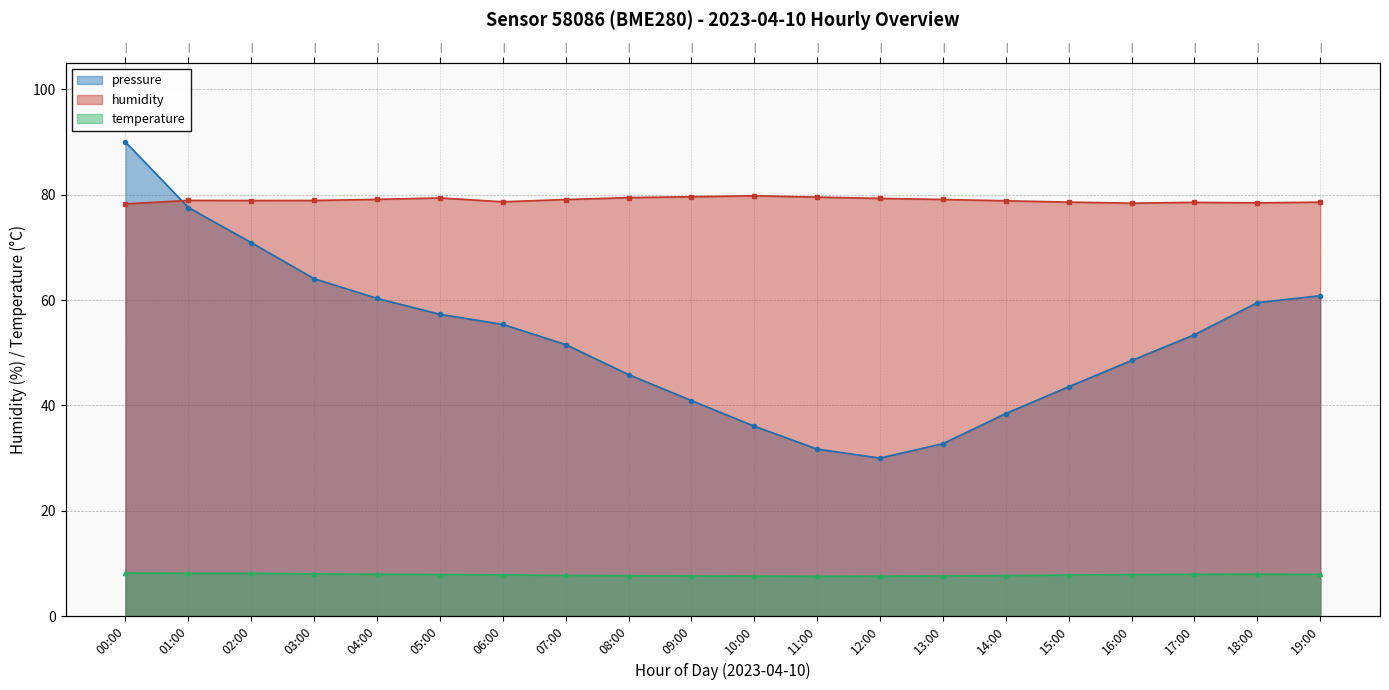

What is the label of the 3rd point from the left?

02:00